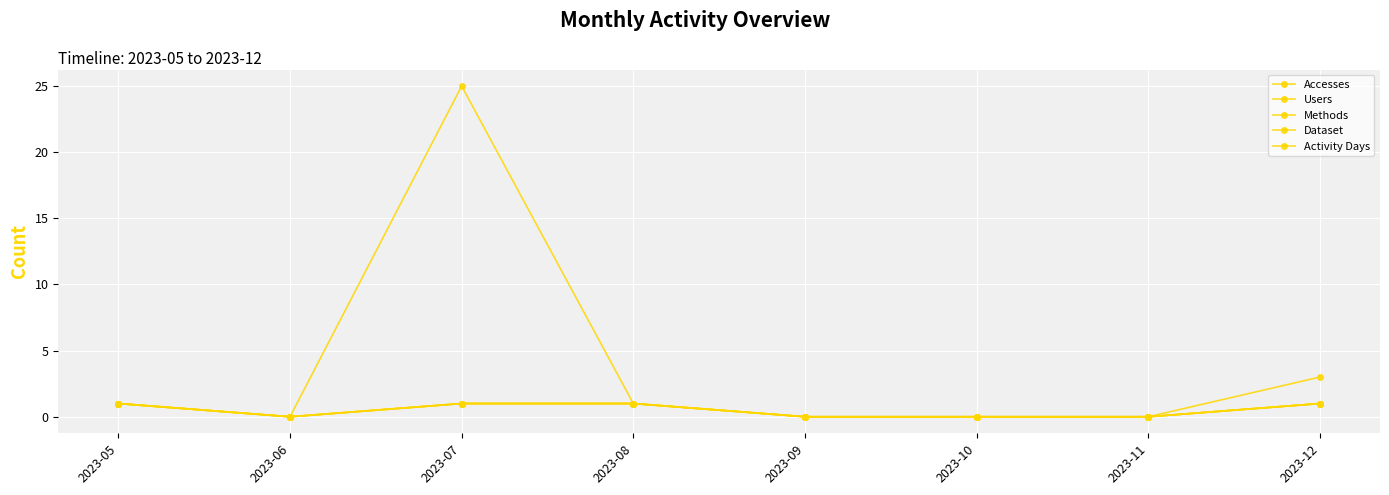

Reading left to right, transcribe all the data shown in this chart.

Accesses: 2023-05=1	2023-06=0	2023-07=25	2023-08=1	2023-09=0	2023-10=0	2023-11=0	2023-12=3
Users: 2023-05=1	2023-06=0	2023-07=1	2023-08=1	2023-09=0	2023-10=0	2023-11=0	2023-12=1
Methods: 2023-05=1	2023-06=0	2023-07=1	2023-08=1	2023-09=0	2023-10=0	2023-11=0	2023-12=1
Dataset: 2023-05=1	2023-06=0	2023-07=1	2023-08=1	2023-09=0	2023-10=0	2023-11=0	2023-12=1
Activity Days: 2023-05=1	2023-06=0	2023-07=1	2023-08=1	2023-09=0	2023-10=0	2023-11=0	2023-12=1